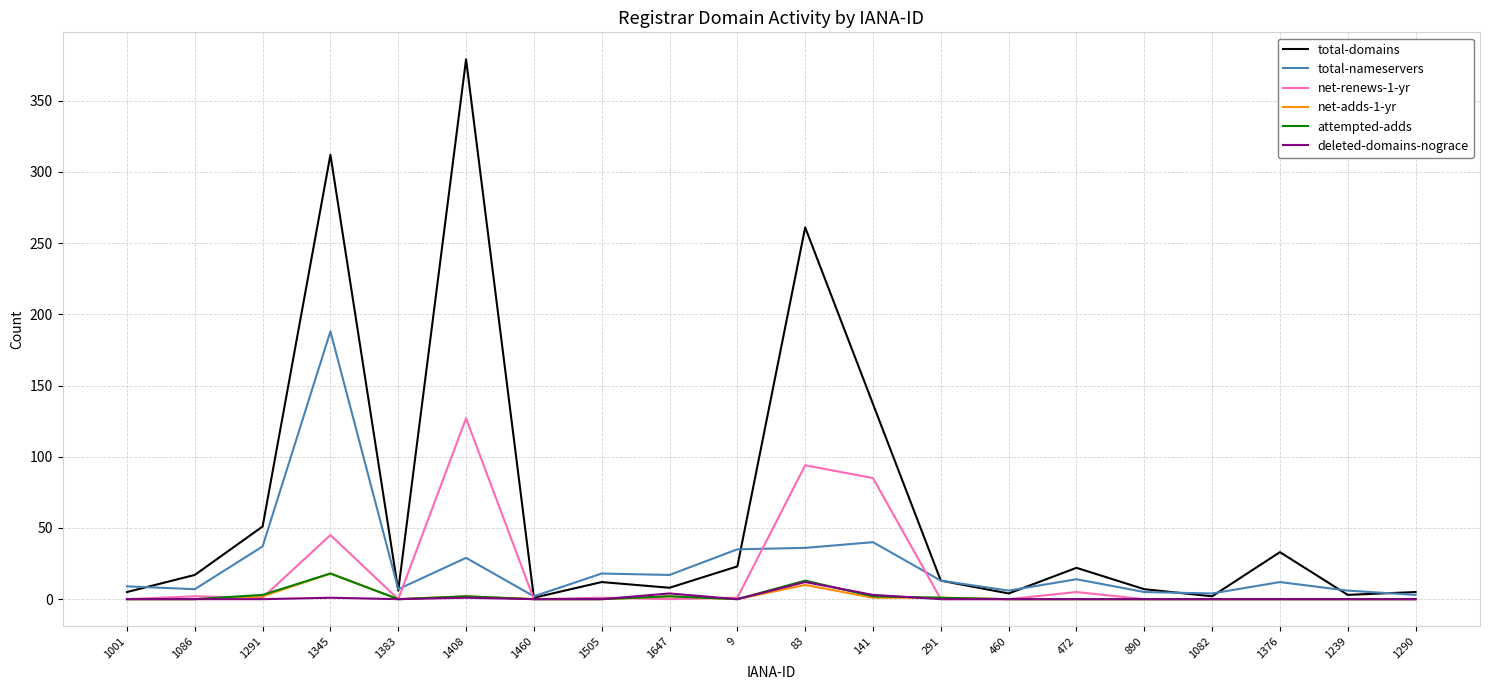

Which series has the largest total across all categories?

total-domains